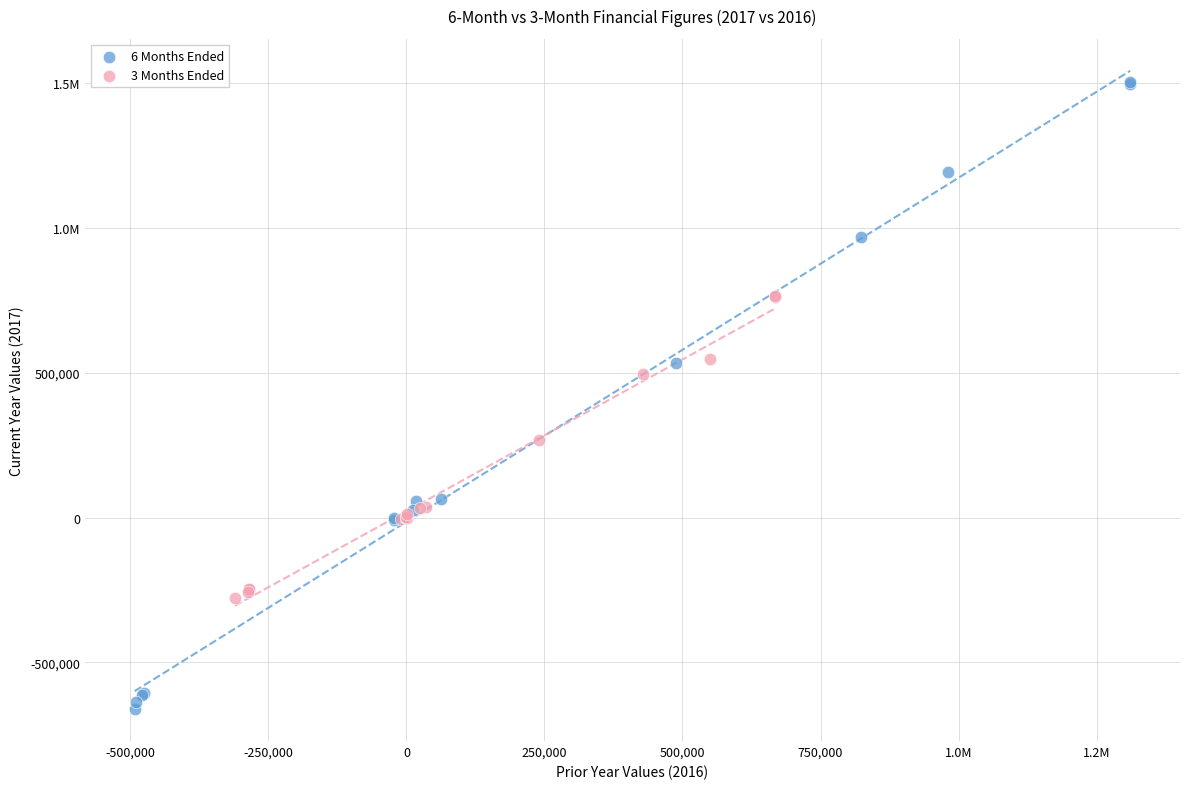

What are all the series names shown in the legend?

6 Months Ended, 3 Months Ended